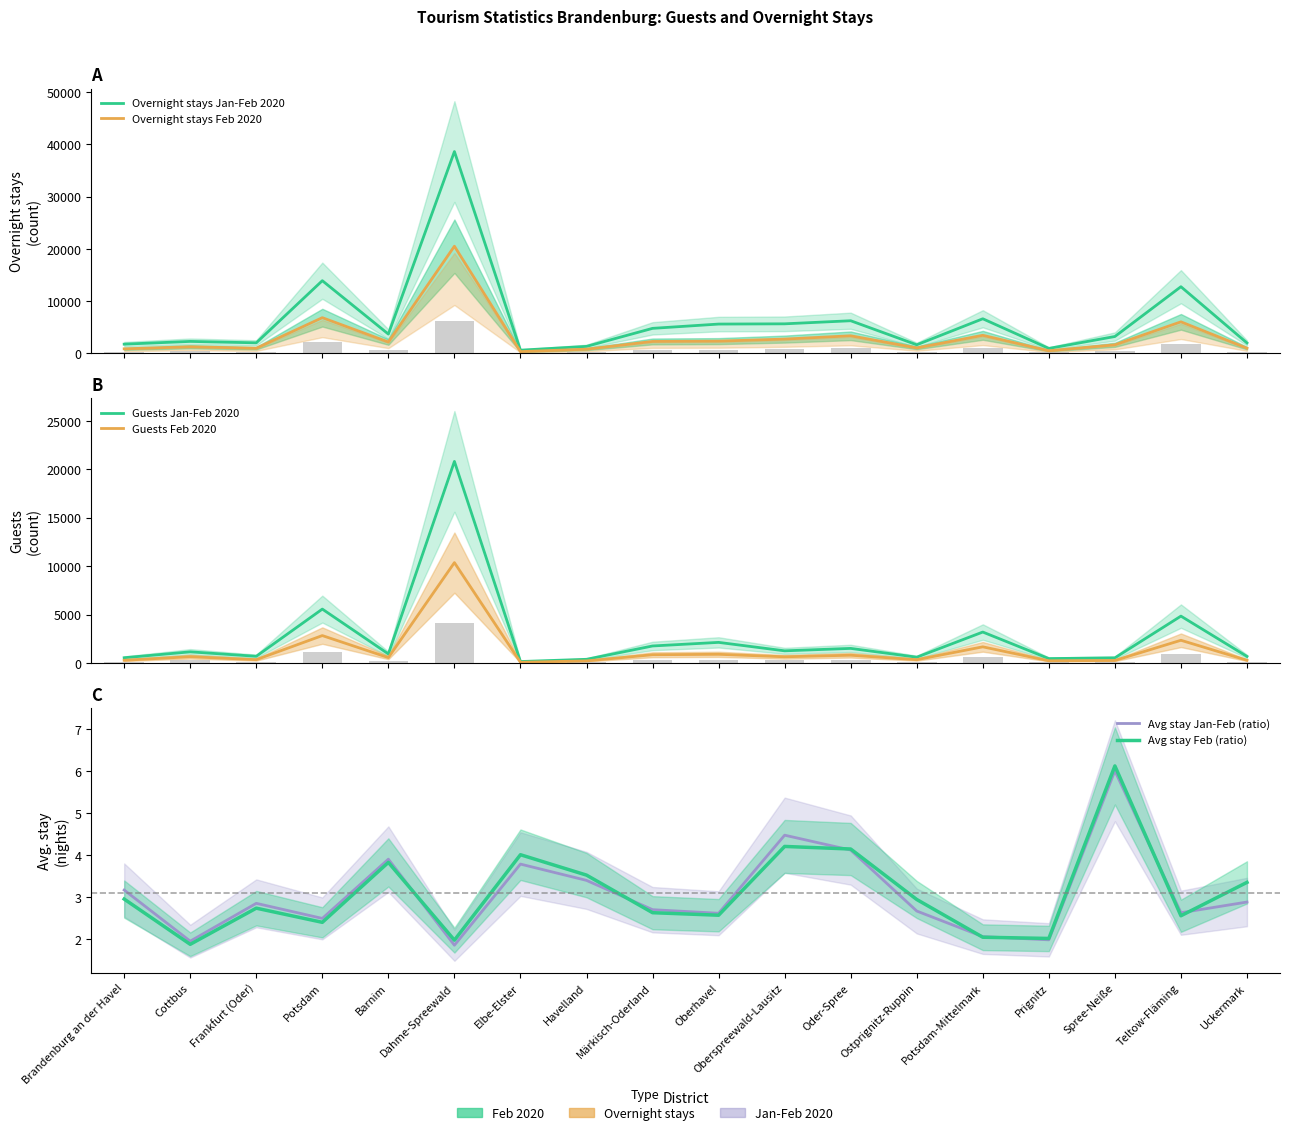

What is the sum of the Overnight stays Jan-Feb 2020 values at Prignitz and Teltow-Fläming?

13626.0